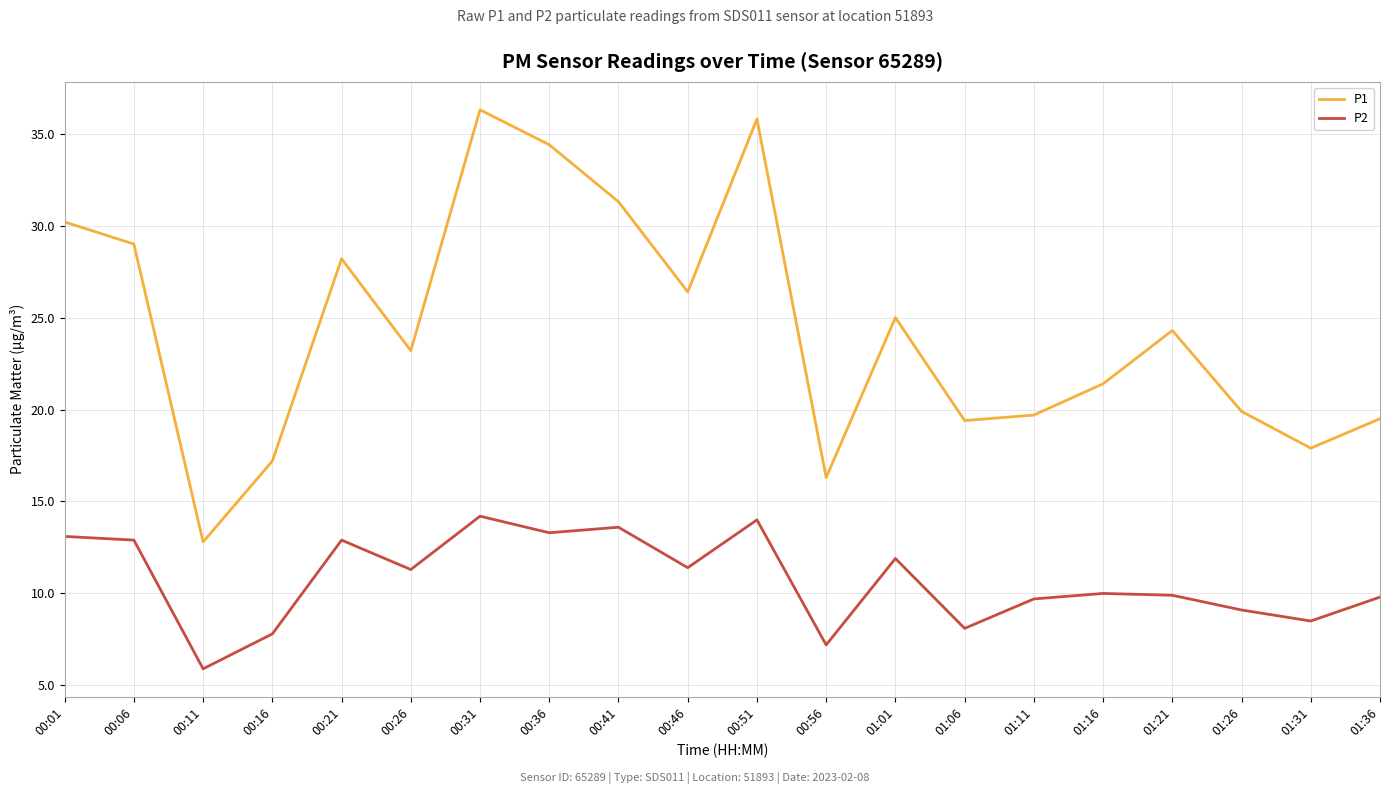

How many categories are shown in the chart?

20